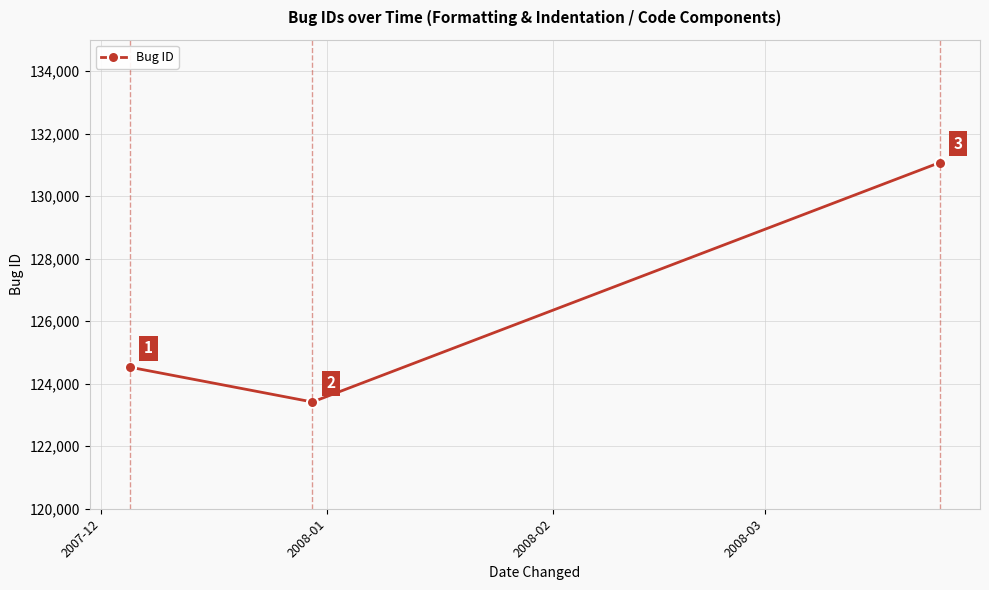

What is the smallest value displayed?

123414